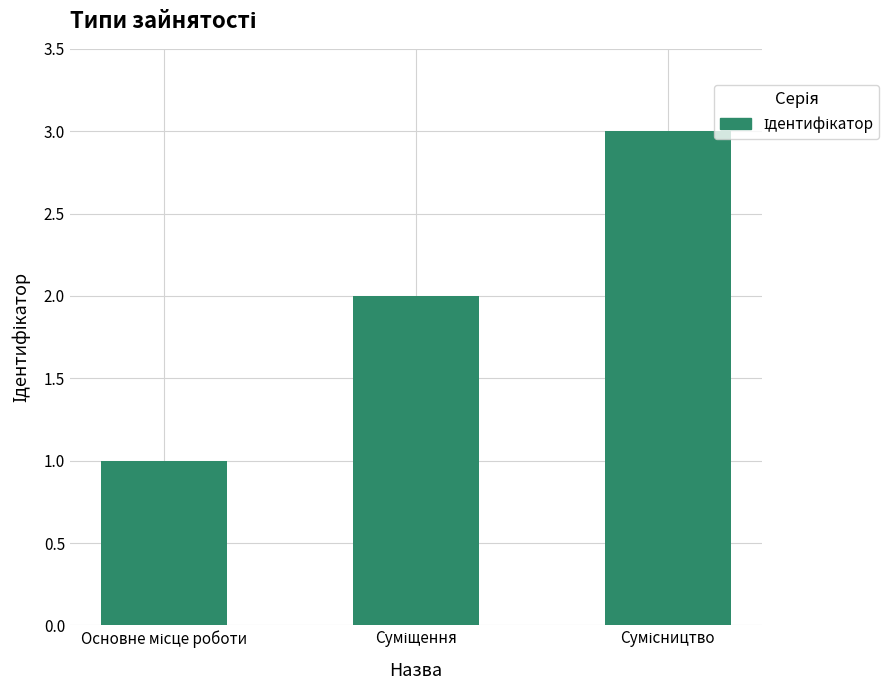

What is the minimum value shown in the chart?

1